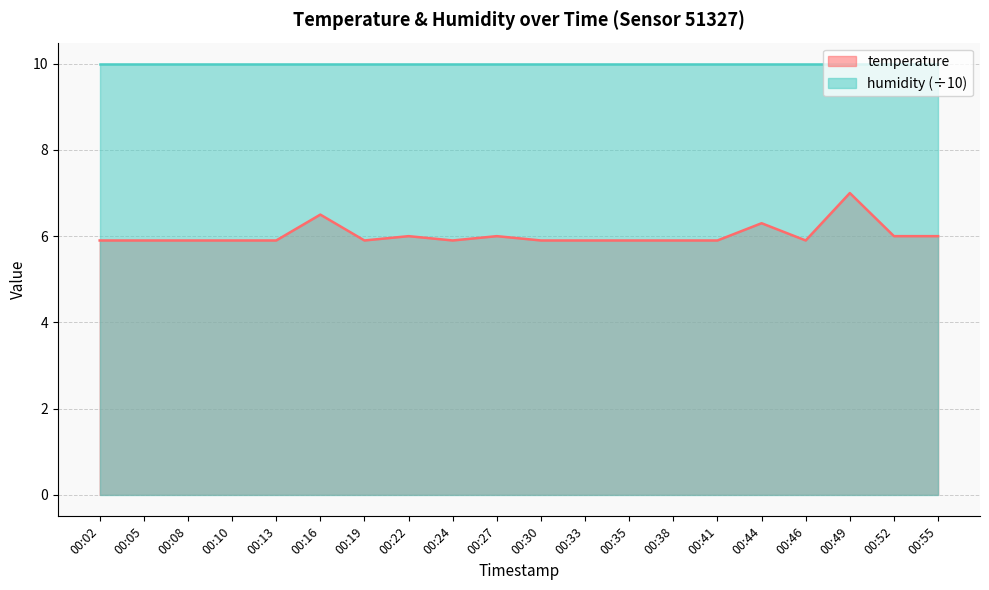

Which has a higher value, 00:52 or 00:30?

00:52